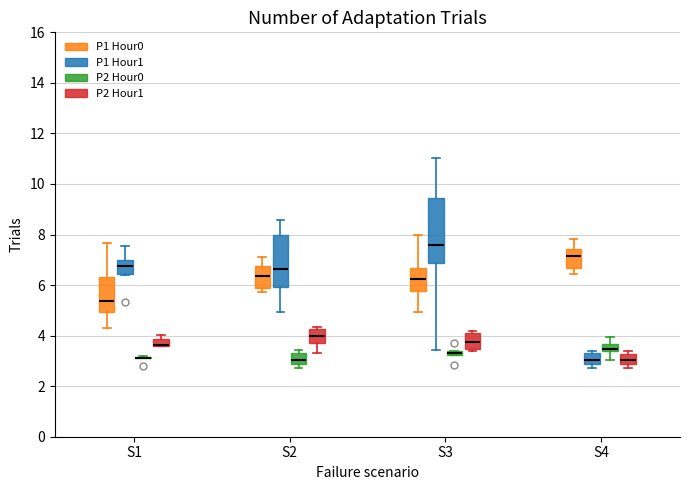

Which box is the tallest, from its lower edge to its upper edge?

S3 (P1 Hour1)